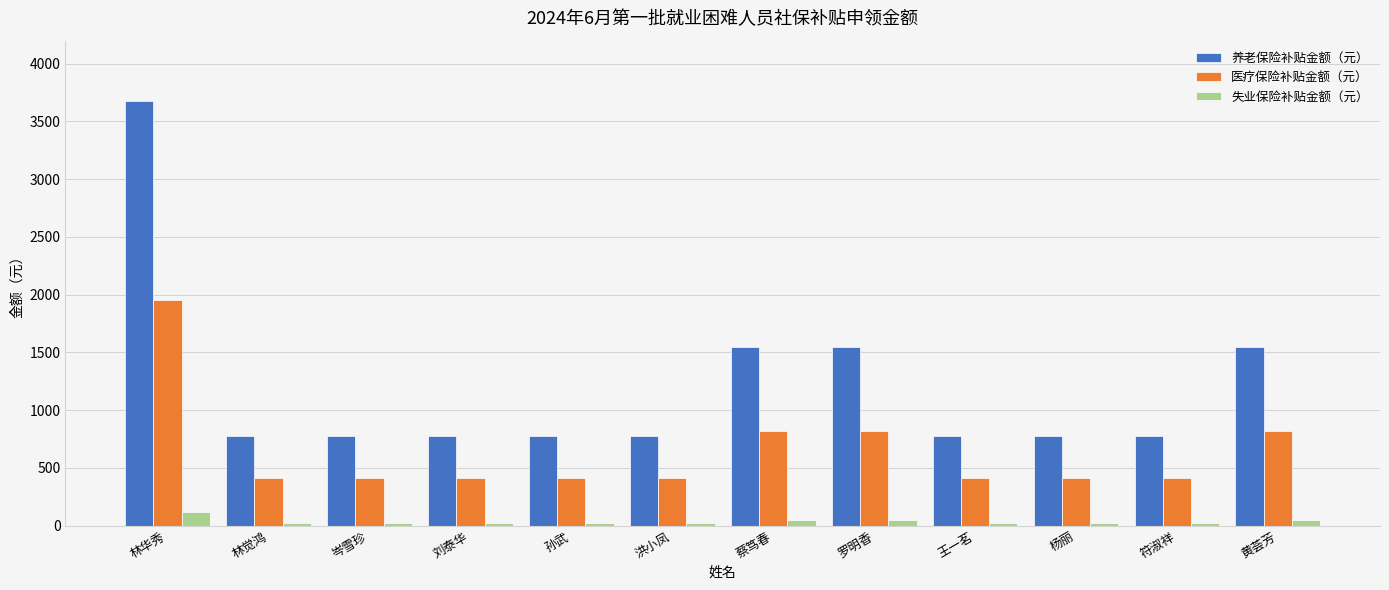

What is the maximum value for 医疗保险补贴金额（元）?

1955.0